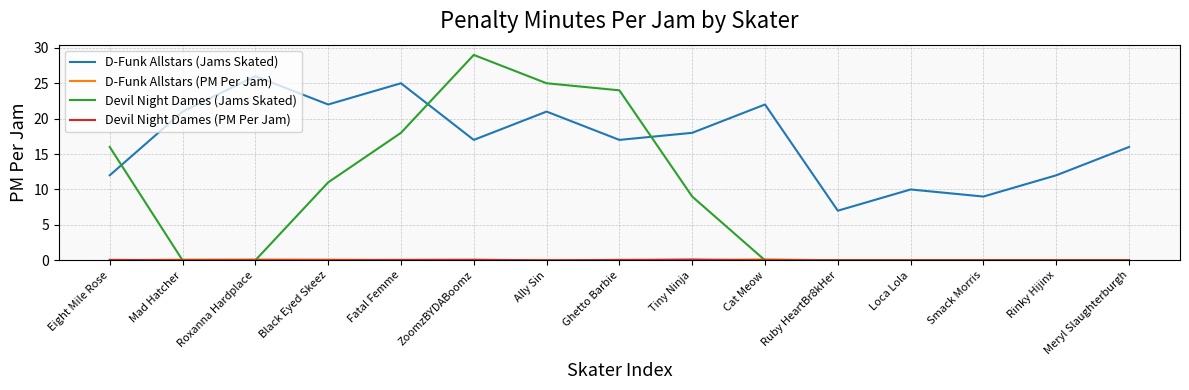

Where is Devil Night Dames (Jams Skated) nearest to the value 14?

Eight Mile Rose